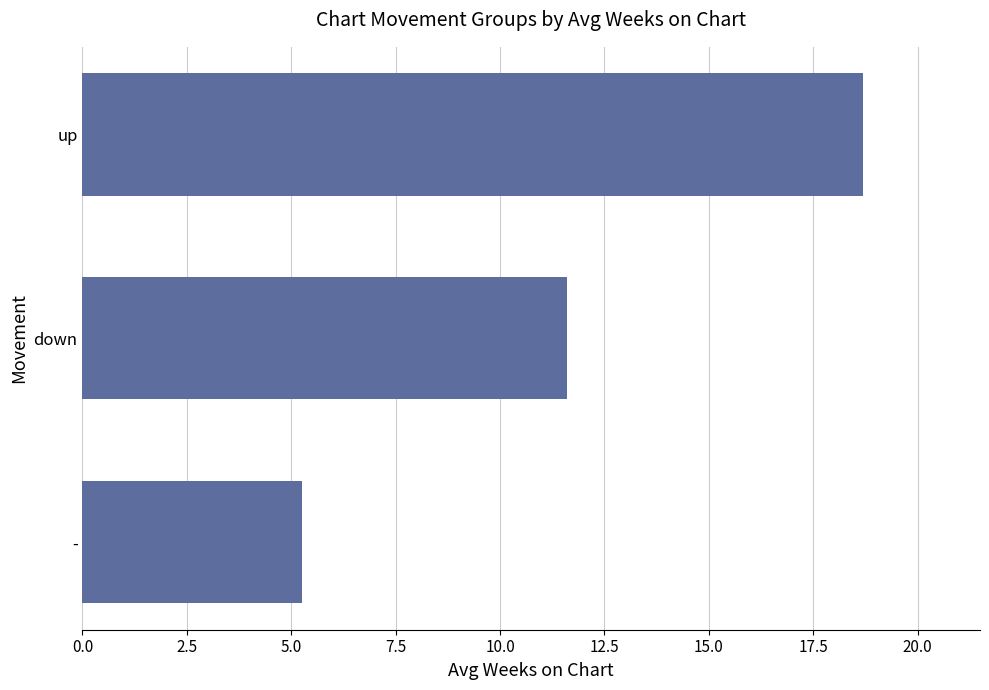

Which has a higher value, - or up?

up